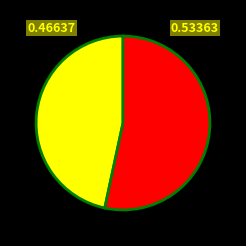

Is there any slice that represents more than half of the pie?

Yes